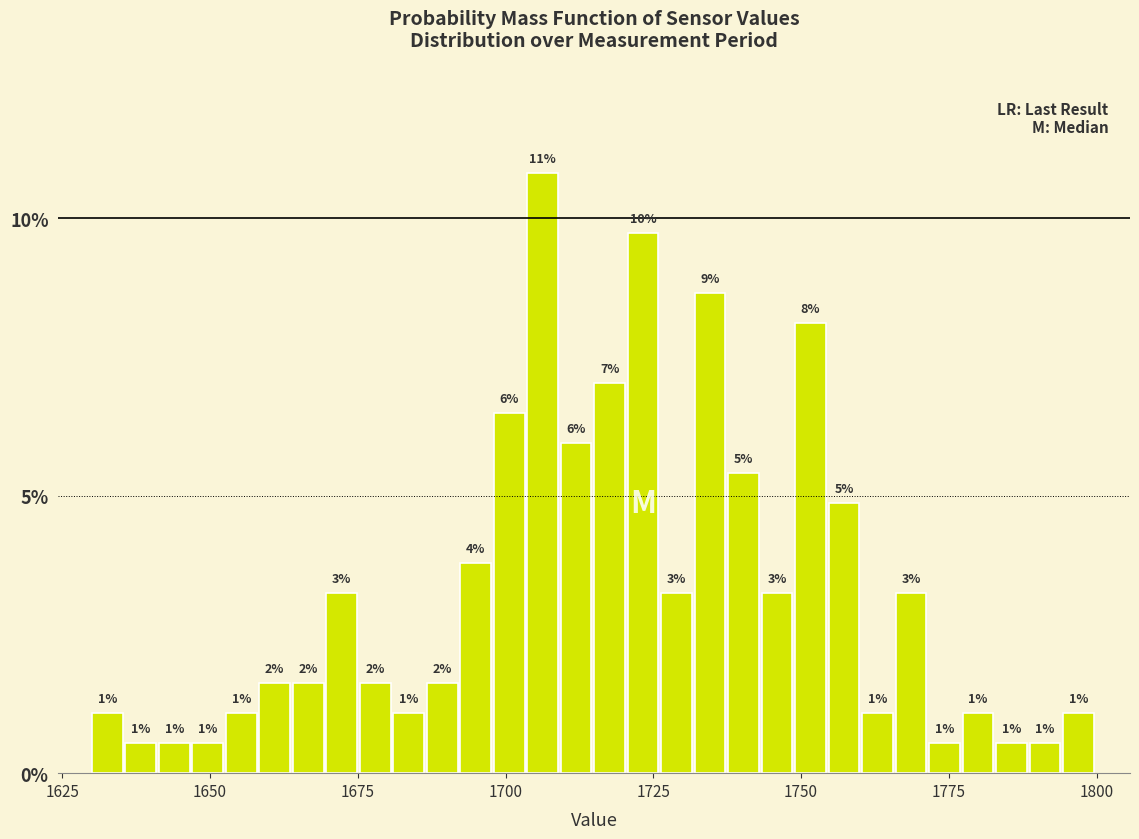

Around what value on the x-axis is the tallest bar? Give the approximate position of its centre, as read against the axis.

1705